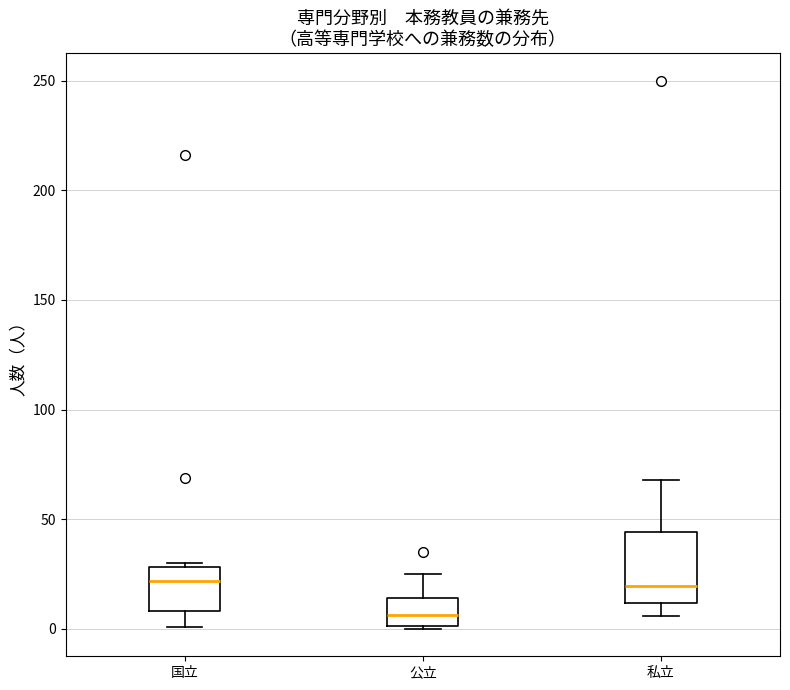

Comparing the boxes themselves (not the whiskers), which one is the tallest?

私立